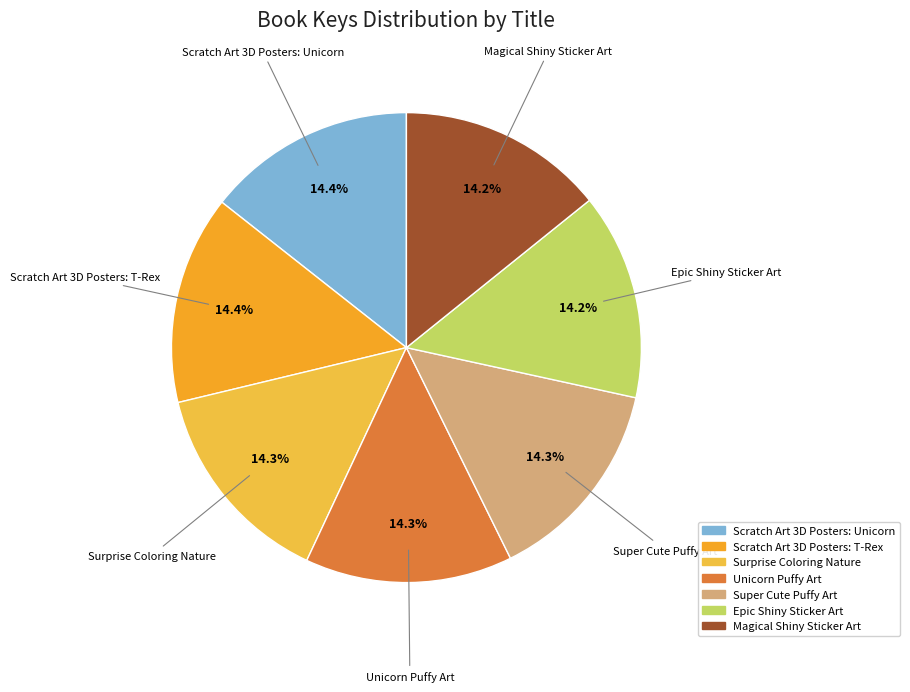

True or false: Magical Shiny Sticker Art accounts for 7% of the total.

False